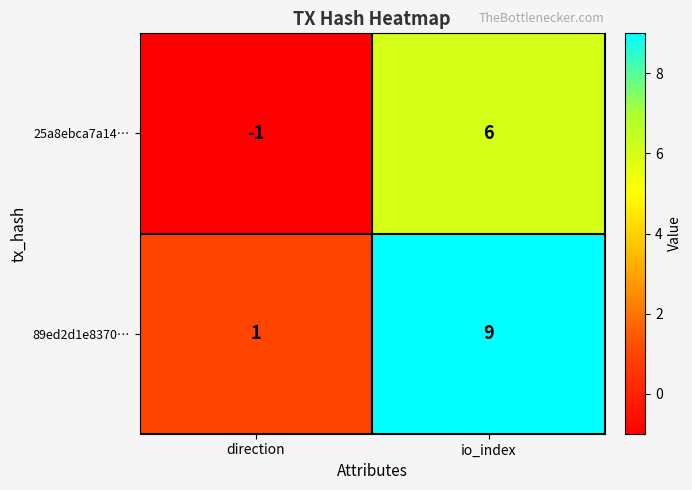

Rank the series at io_index from lowest to highest value.

25a8ebca7a14…, 89ed2d1e8370…